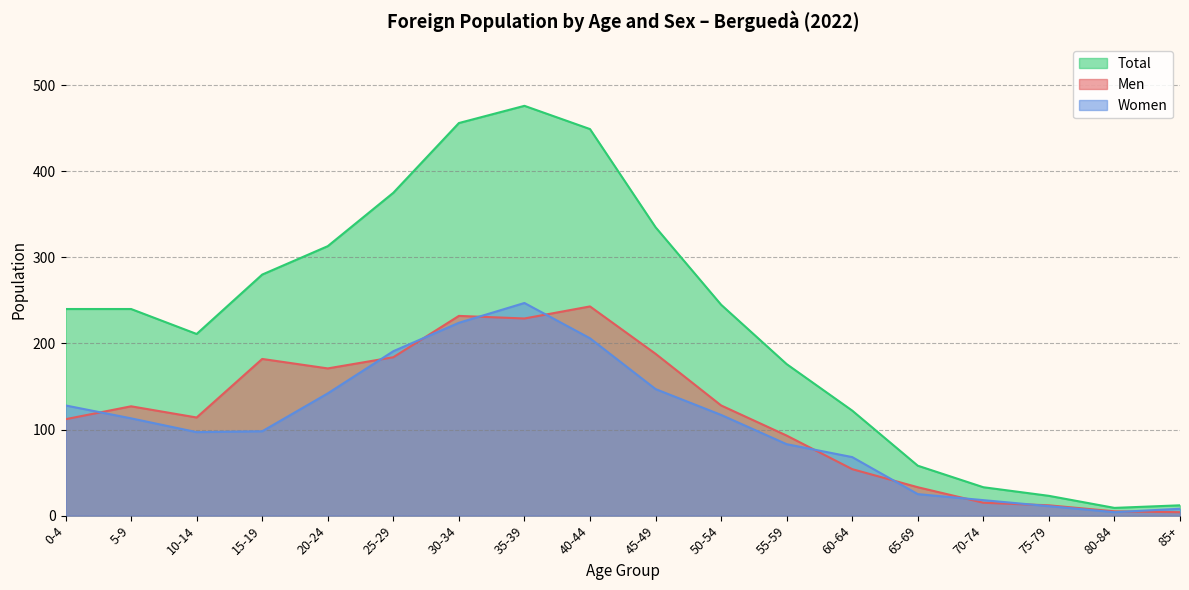

Does the chart have visible grid lines?

Yes